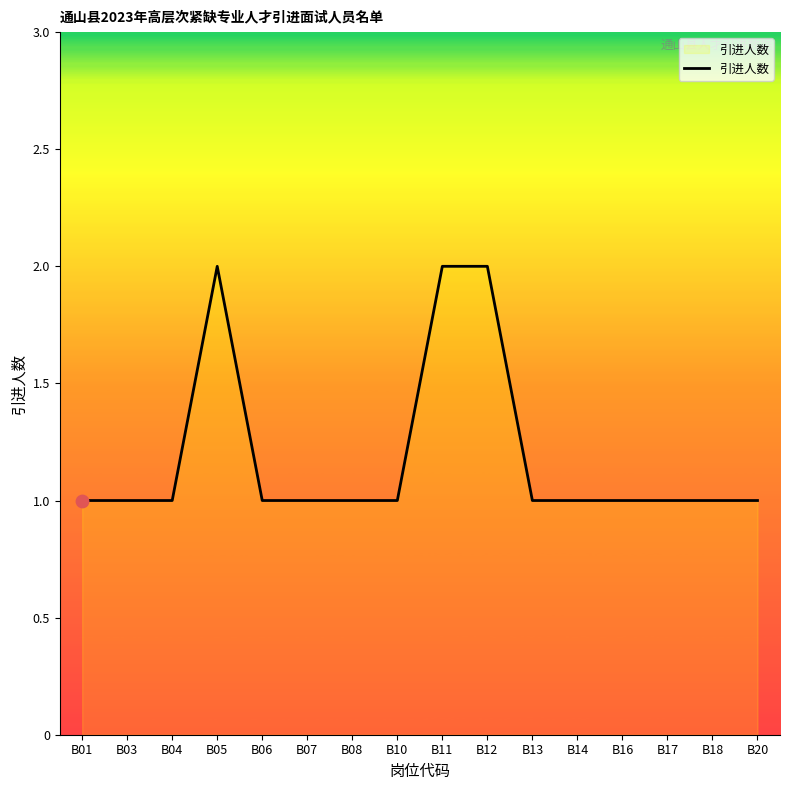

Approximately how many times larger is the value at B01 compared to B08?

1.0